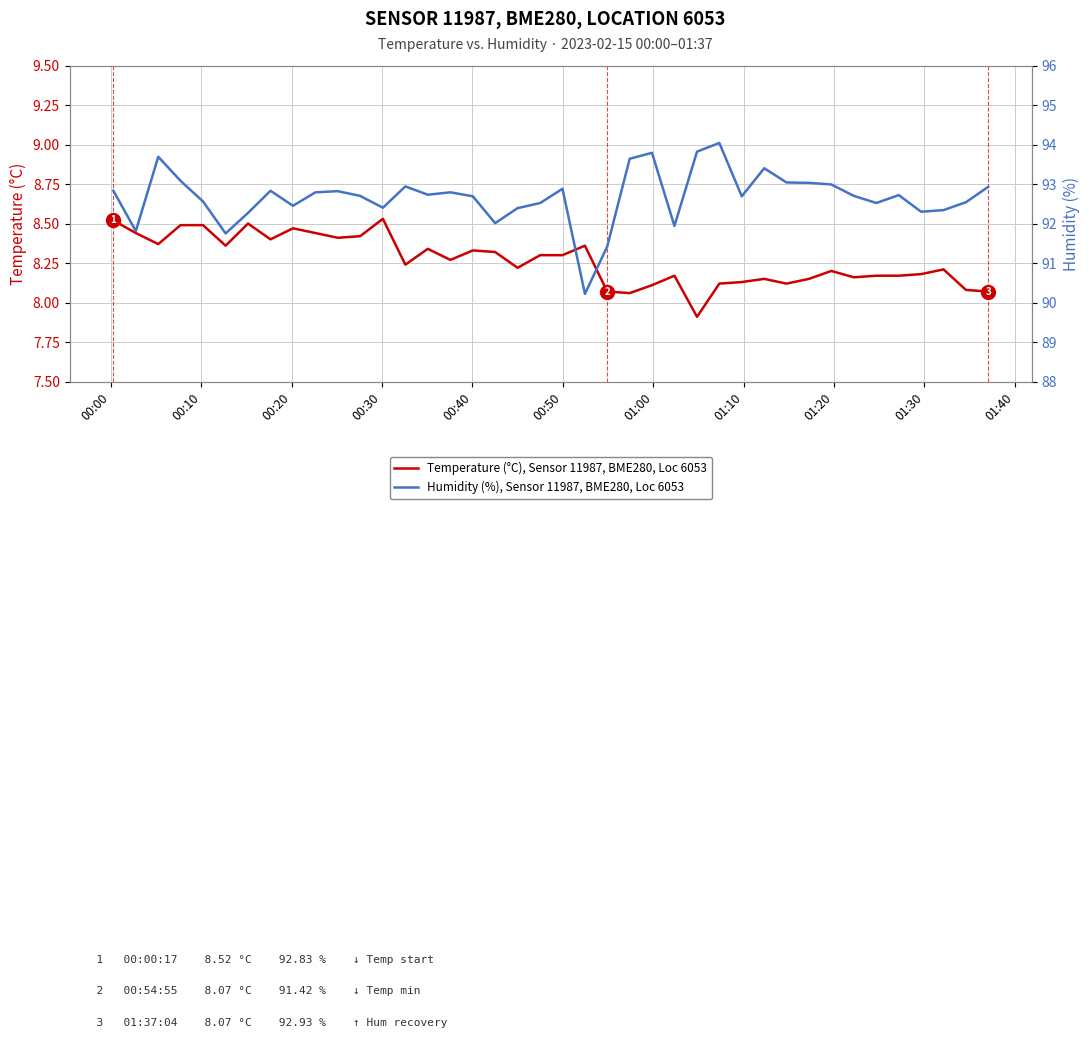

Rank the series by their maximum value, from highest to lowest.

Humidity (%), Sensor 11987, BME280, Loc 6053, Temperature (°C), Sensor 11987, BME280, Loc 6053